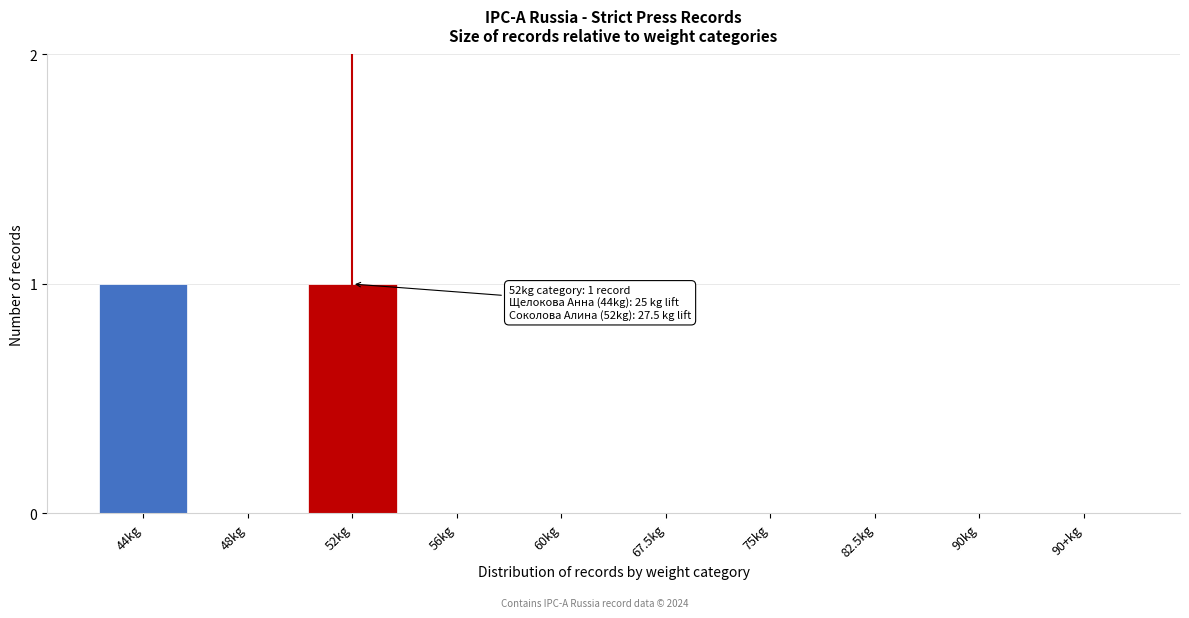

Reading right to left, transcribe all the data shown in this chart.

90+kg=0	90kg=0	82.5kg=0	75kg=0	67.5kg=0	60kg=0	56kg=0	52kg=1	48kg=0	44kg=1